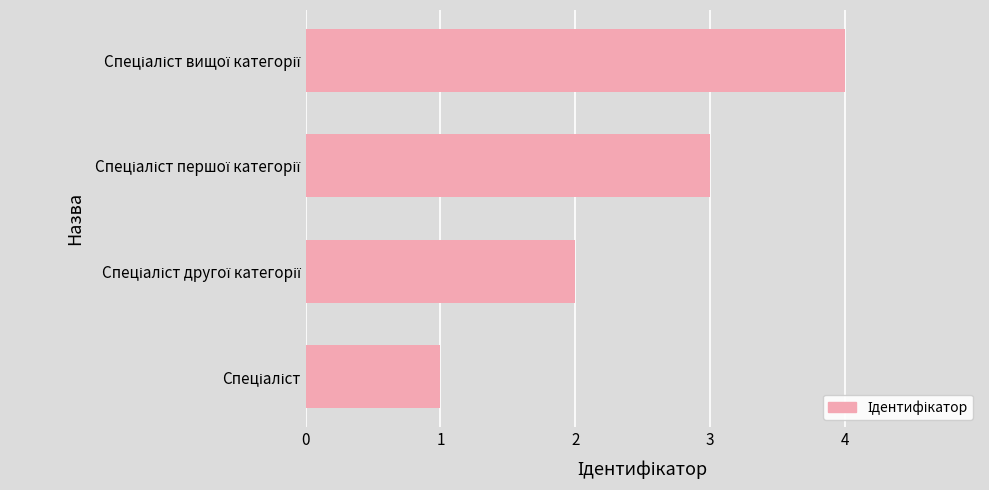

How many data points does each series have?

4